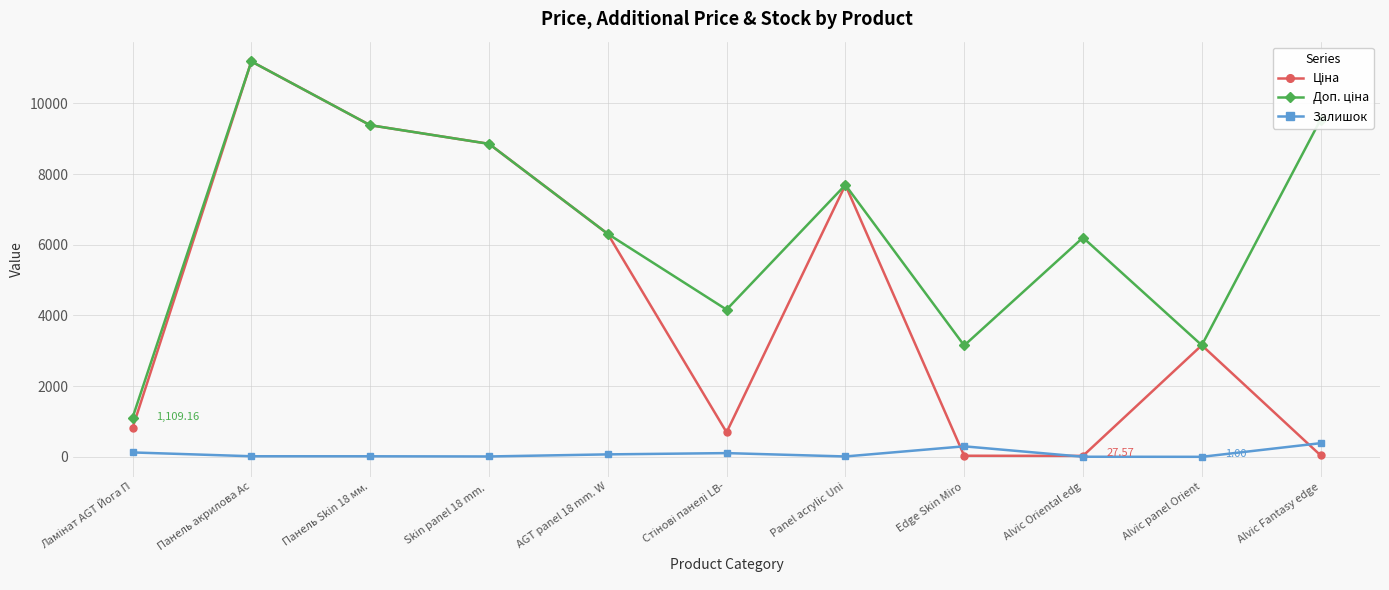

Which label corresponds to the largest value in the chart?

Панель акрилова Ac